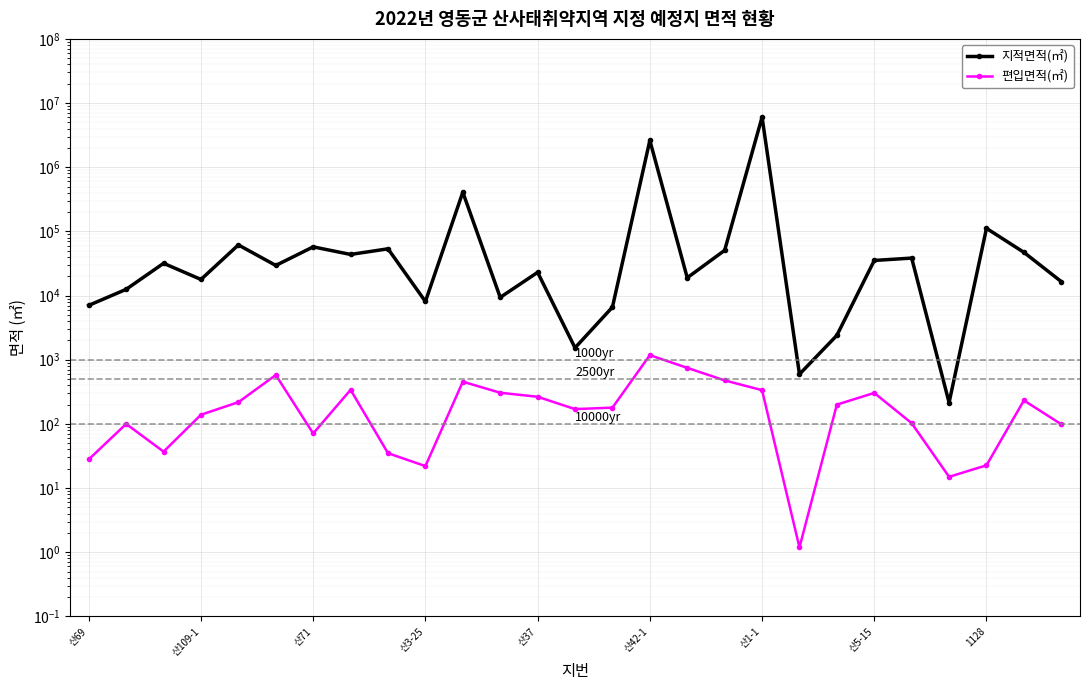

Read the 편입면적(㎡) value at 22.

102.6